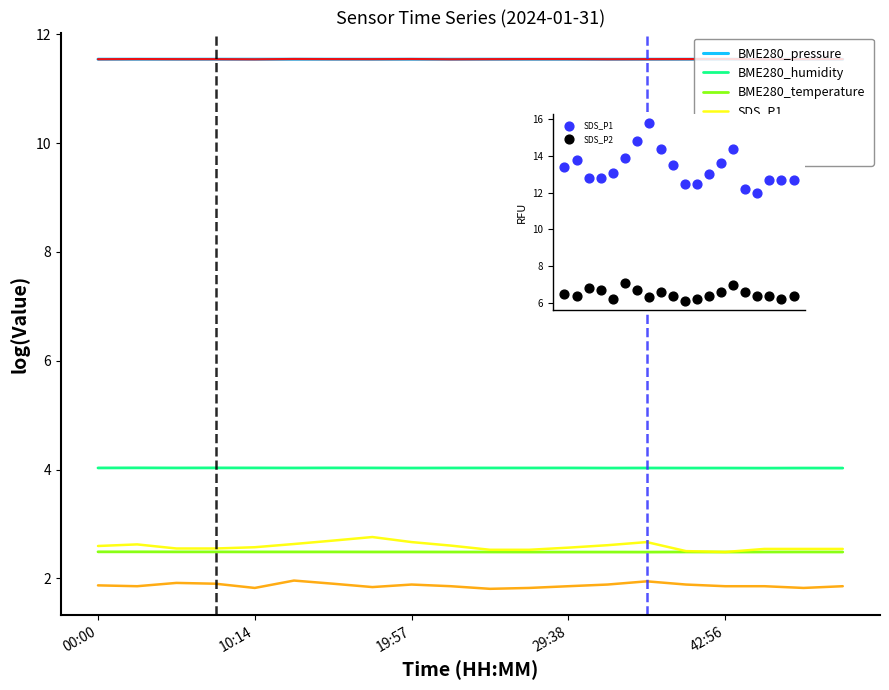

At which category is the sum across all series the highest?

7